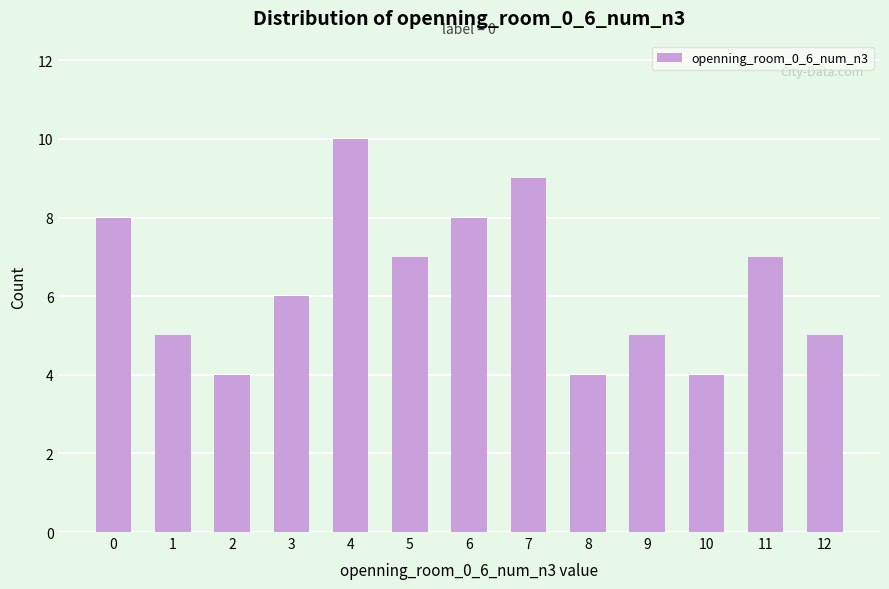

What is the value of the 3rd bar from the left?

4